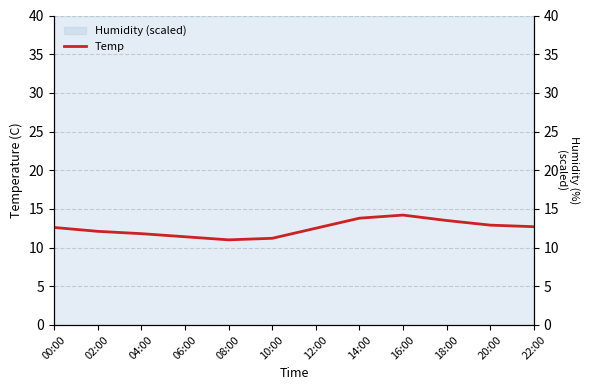

What is the difference between the values at 12:00 and 20:00?

0.4